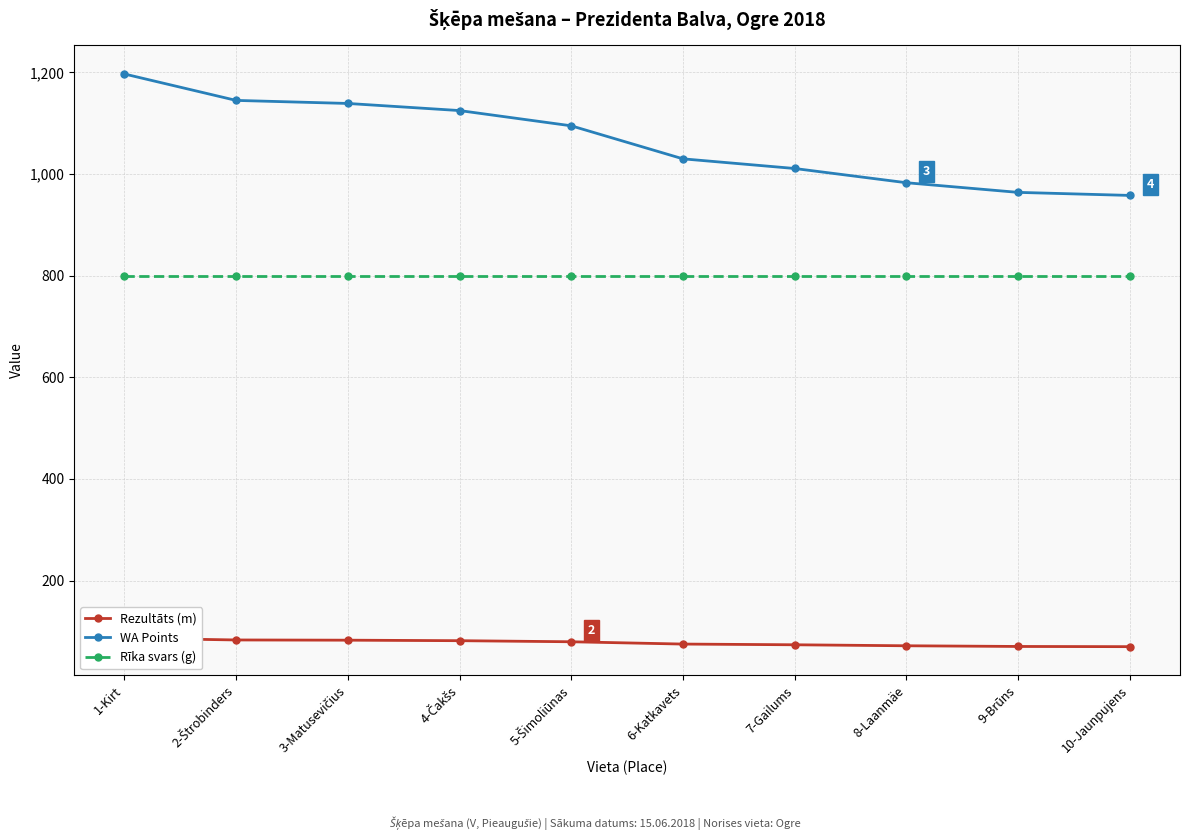

Which series changed the most between 4-Čakšs and 10-Jaunpujens?

WA Points